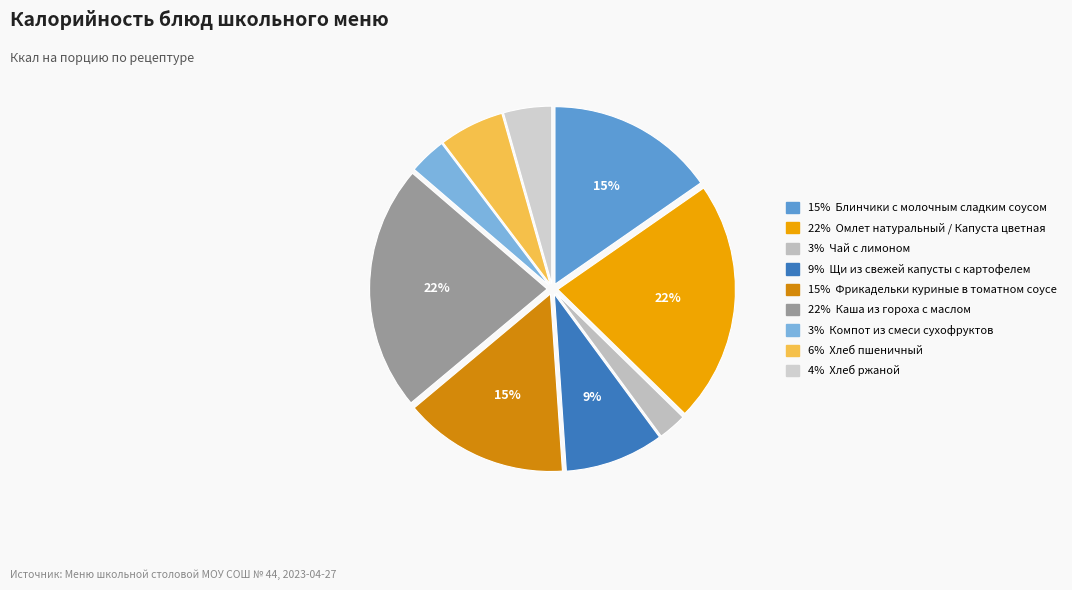

Count the number of slices in the pie.

9